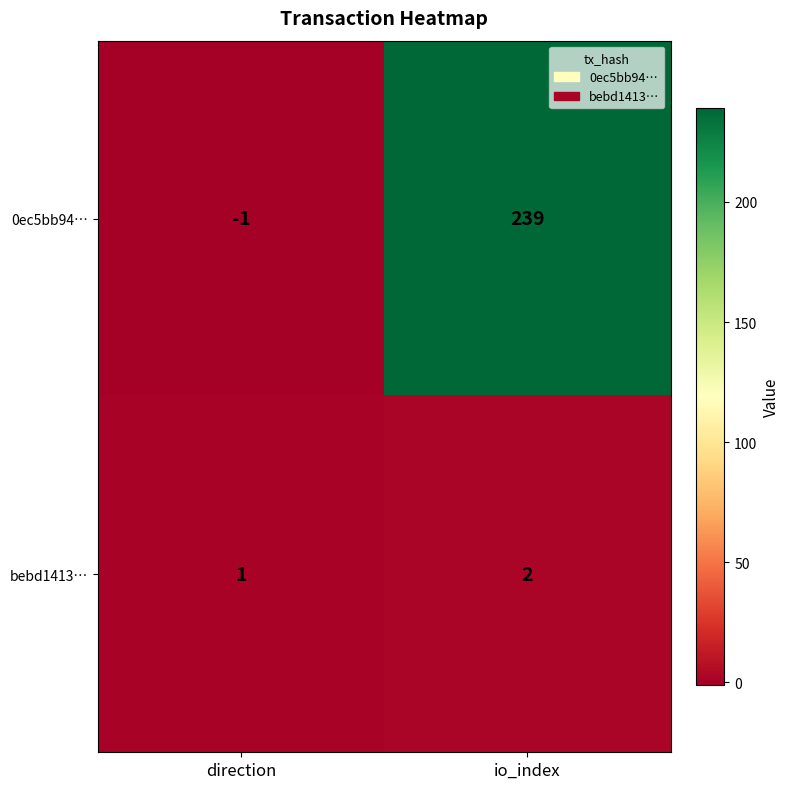

Reading right to left, transcribe all the data shown in this chart.

0ec5bb94…: 239	-1
bebd1413…: 2	1